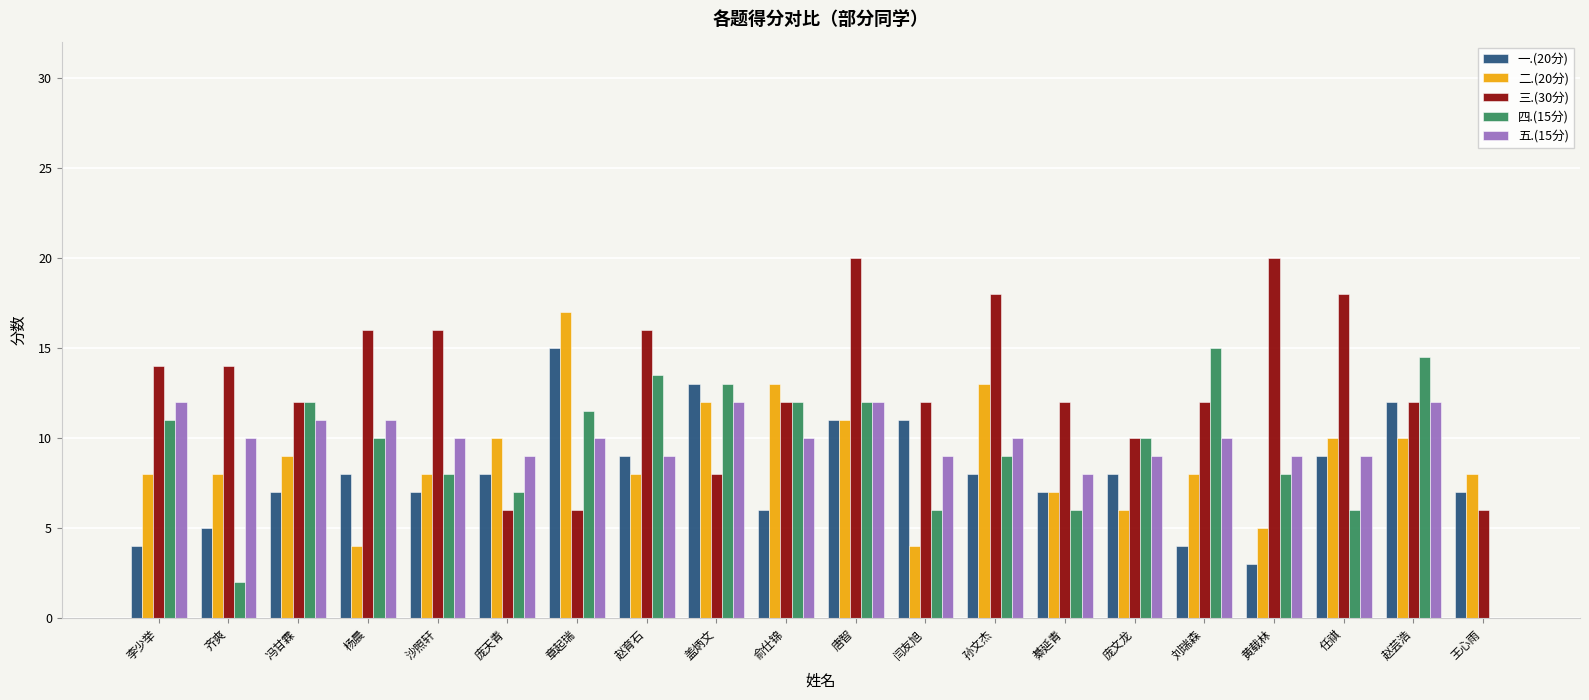

What is the sum of the 四.(15分) values at 齐爽 and 庞文龙?

12.0